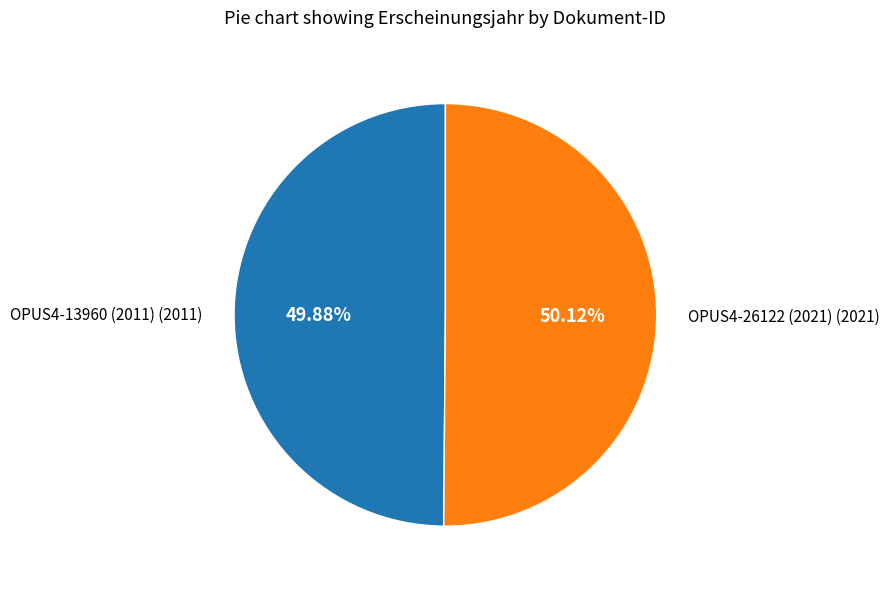

Is there any slice that represents more than half of the pie?

Yes